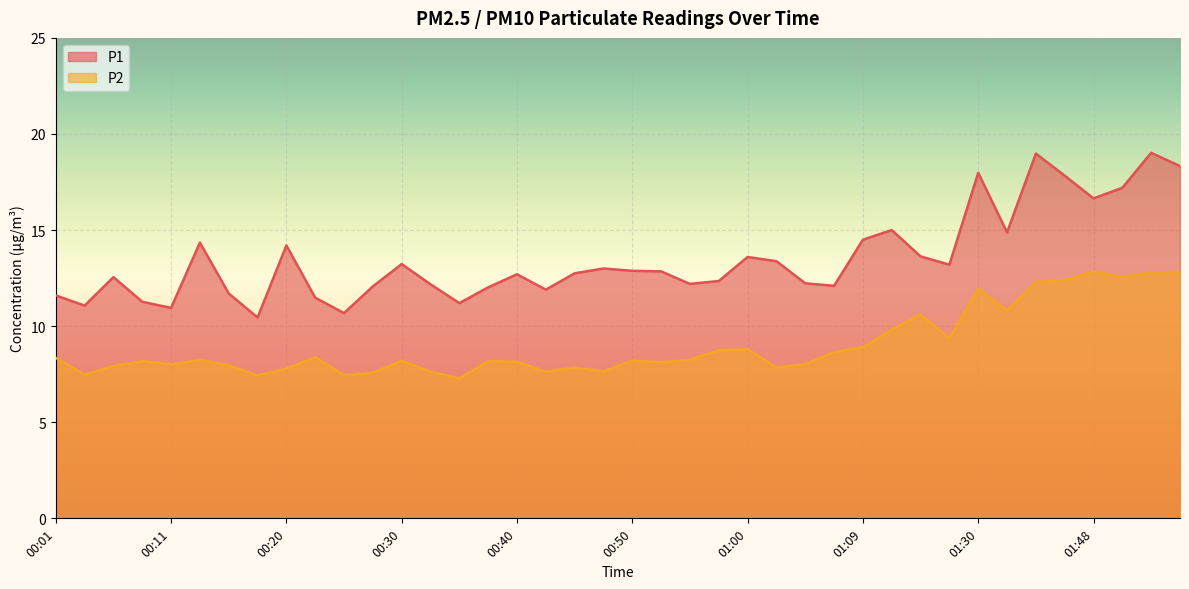

How many lines are shown in the chart?

2